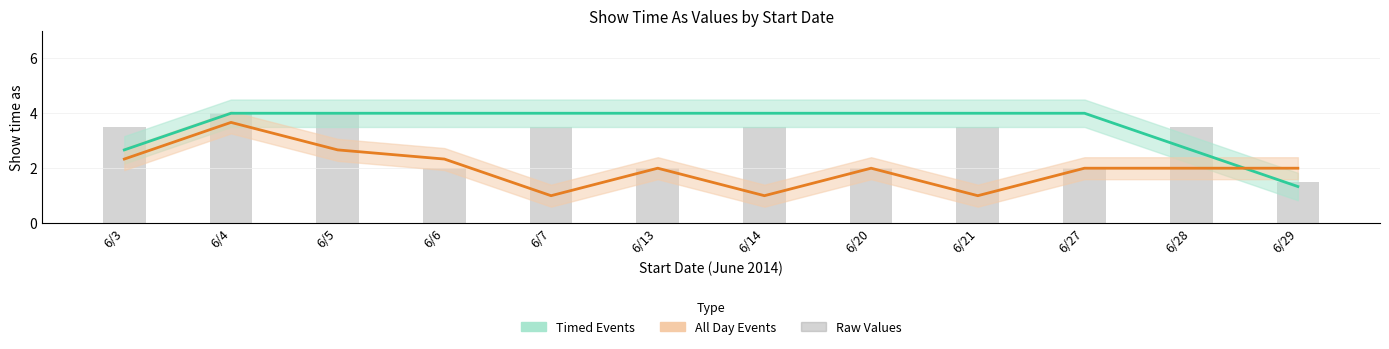

At how many categories does at least one series exceed 3?

11